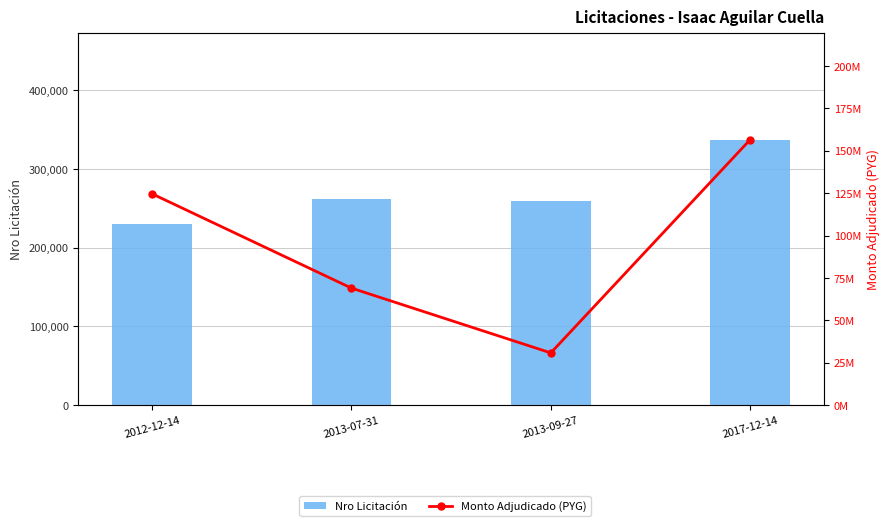

Rank the series at 2012-12-14 from lowest to highest value.

Nro Licitación, Monto Adjudicado (PYG)